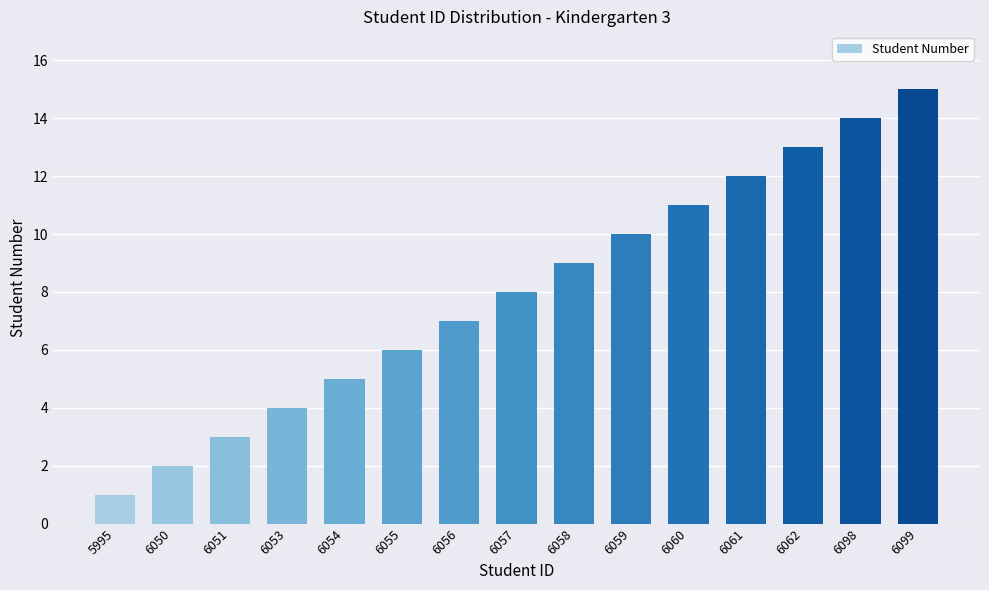

Does the chart contain stacked bars?

No